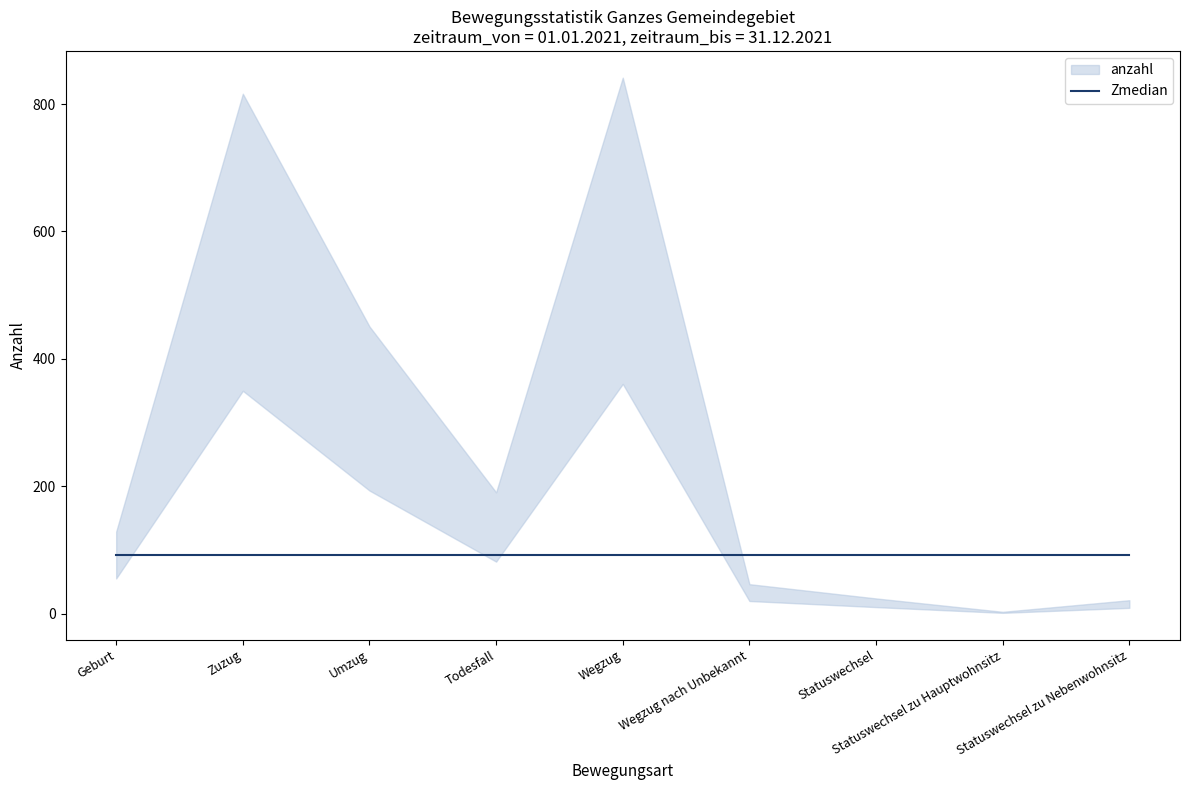

At which category does the chart reach its minimum across all series?

Statuswechsel zu Hauptwohnsitz